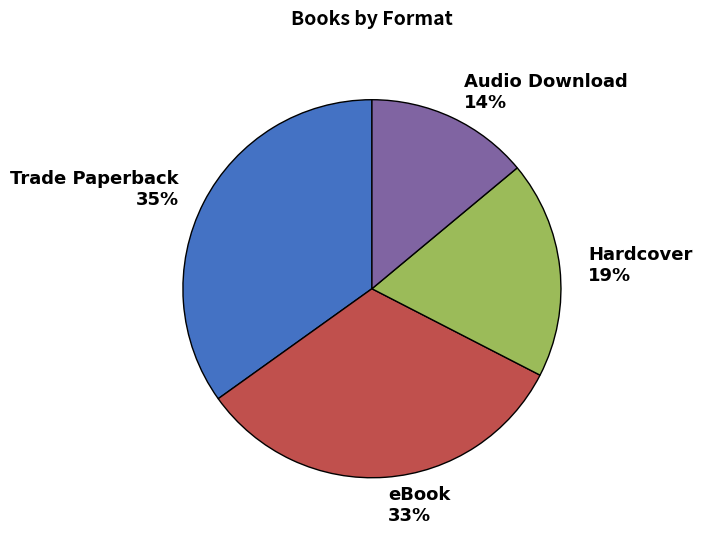

How many segments does this pie chart have?

4